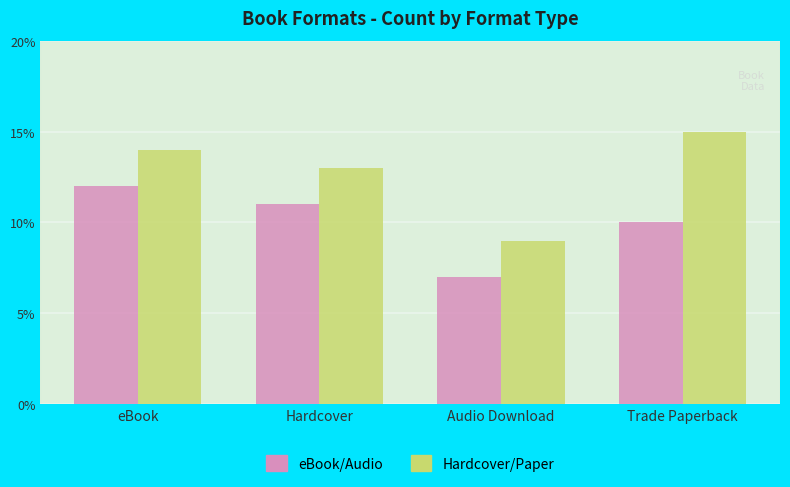

How many data points in eBook/Audio are less than 11?

2